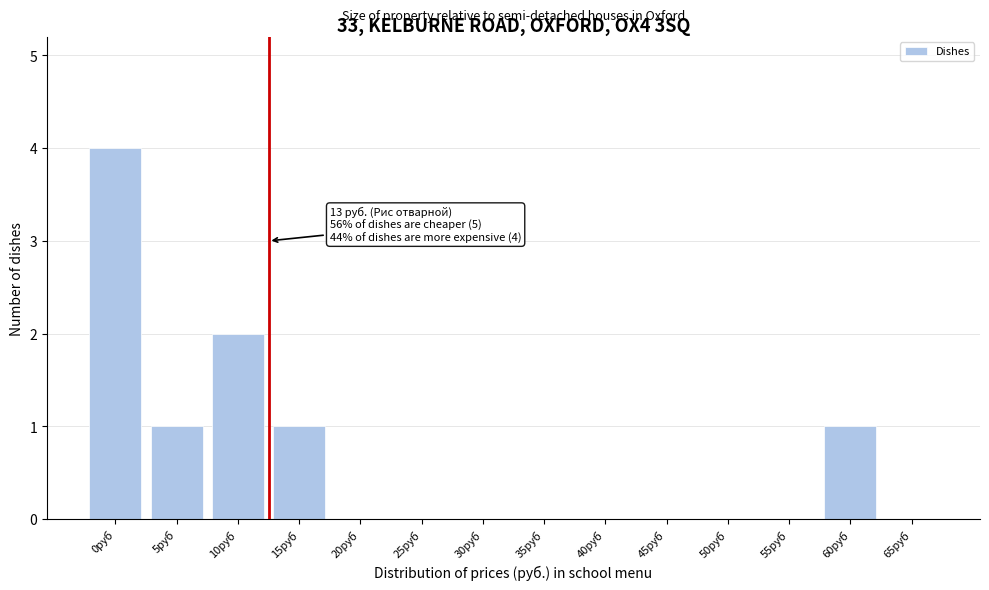

Reading right to left, what are all the values shown in this chart?

65руб=0	60руб=1	55руб=0	50руб=0	45руб=0	40руб=0	35руб=0	30руб=0	25руб=0	20руб=0	15руб=1	10руб=2	5руб=1	0руб=4